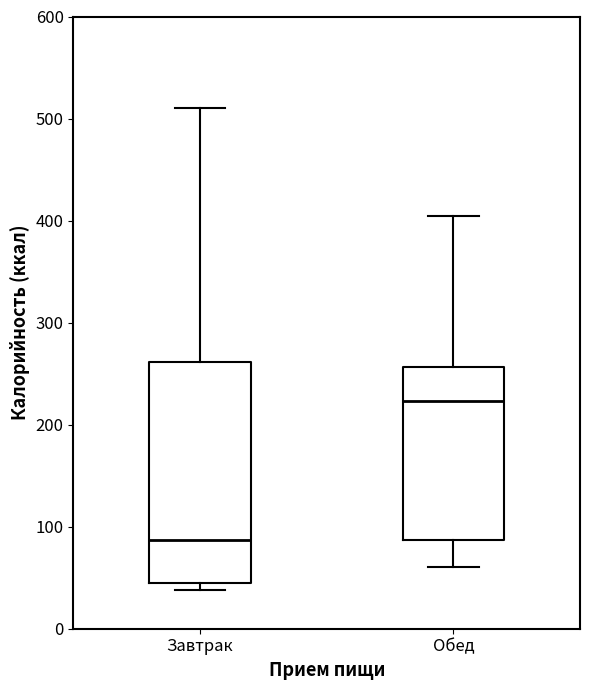

Which box's median line is the lowest?

Завтрак